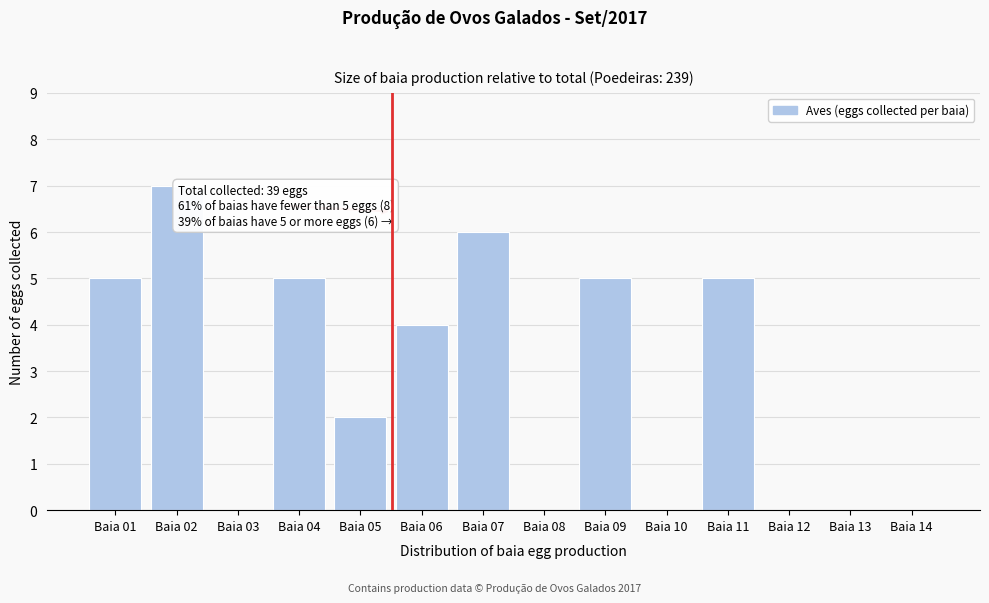

Reading left to right, list all the values displayed in this chart.

Baia 01=5	Baia 02=7	Baia 03=0	Baia 04=5	Baia 05=2	Baia 06=4	Baia 07=6	Baia 08=0	Baia 09=5	Baia 10=0	Baia 11=5	Baia 12=0	Baia 13=0	Baia 14=0